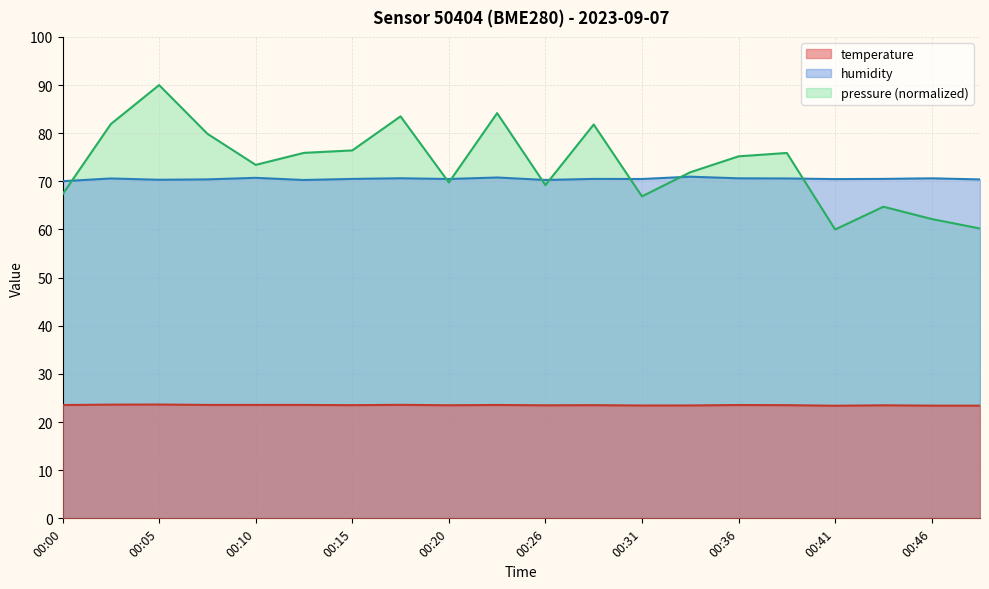

Rank the categories by humidity value from lowest to highest.

00:00, 00:13, 00:26, 00:05, 00:49, 00:08, 00:41, 00:20, 00:31, 00:15, 00:28, 00:44, 00:02, 00:38, 00:36, 00:46, 00:18, 00:10, 00:23, 00:33